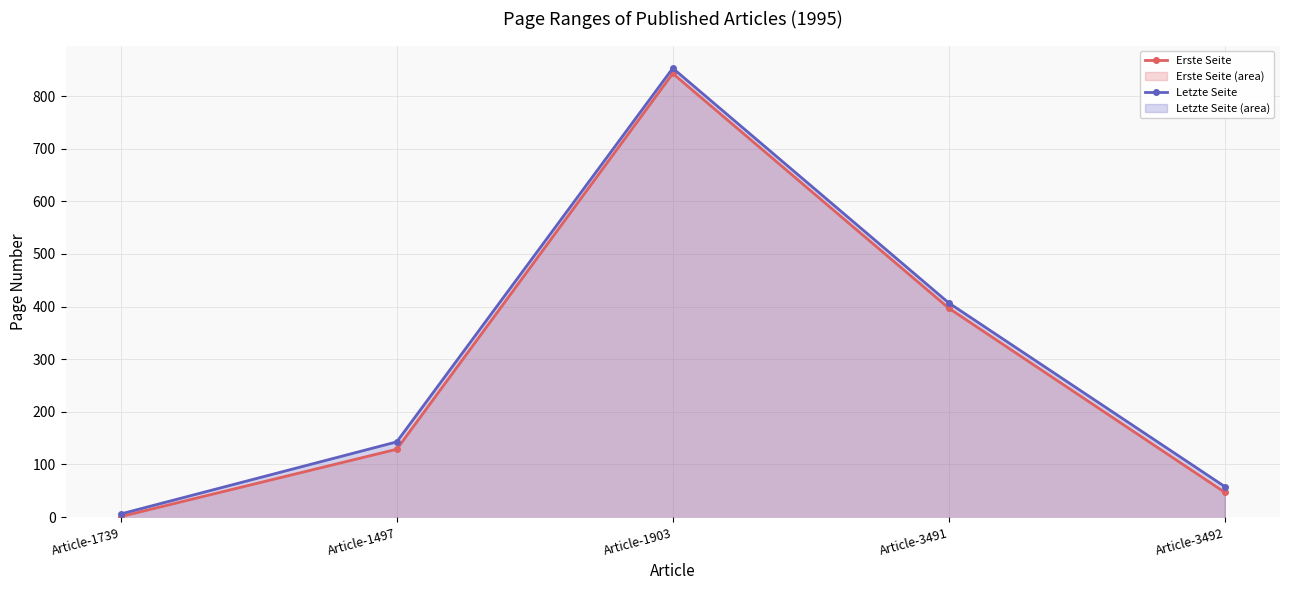

True or false: Letzte Seite has more than 2 interior local peaks.

False